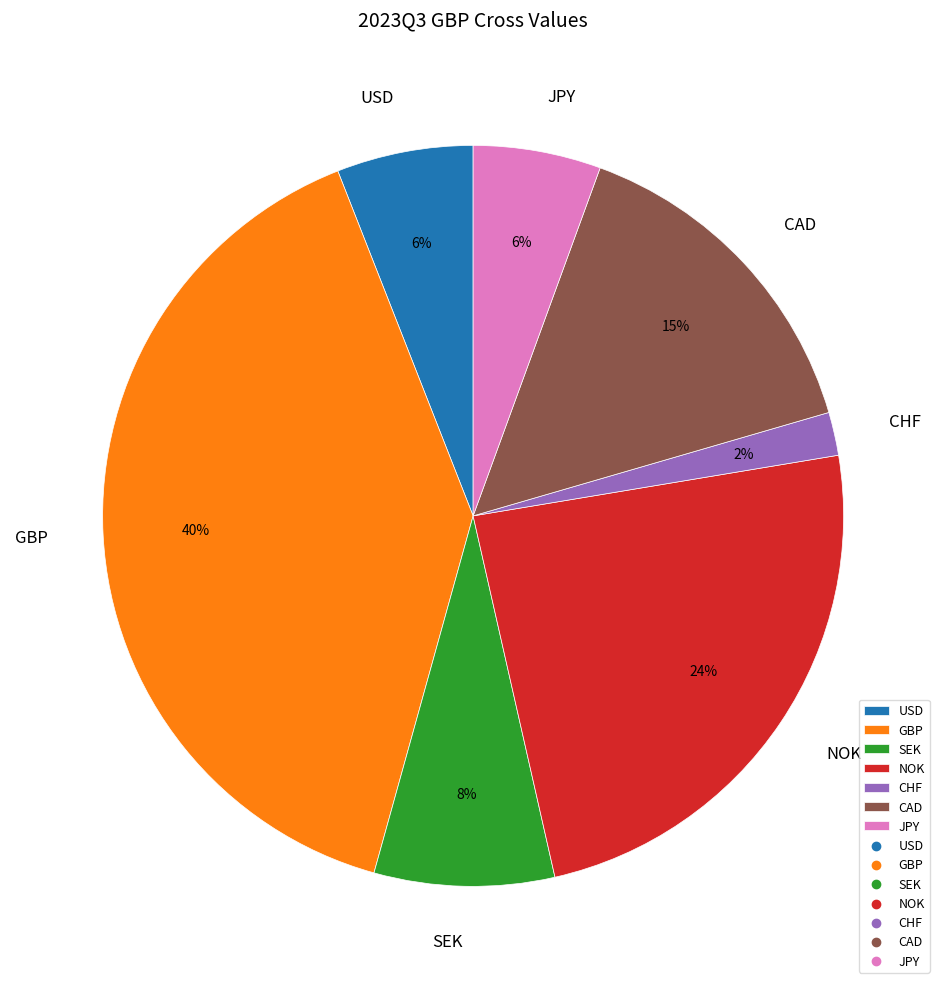

Which has a higher value, CHF or USD?

USD